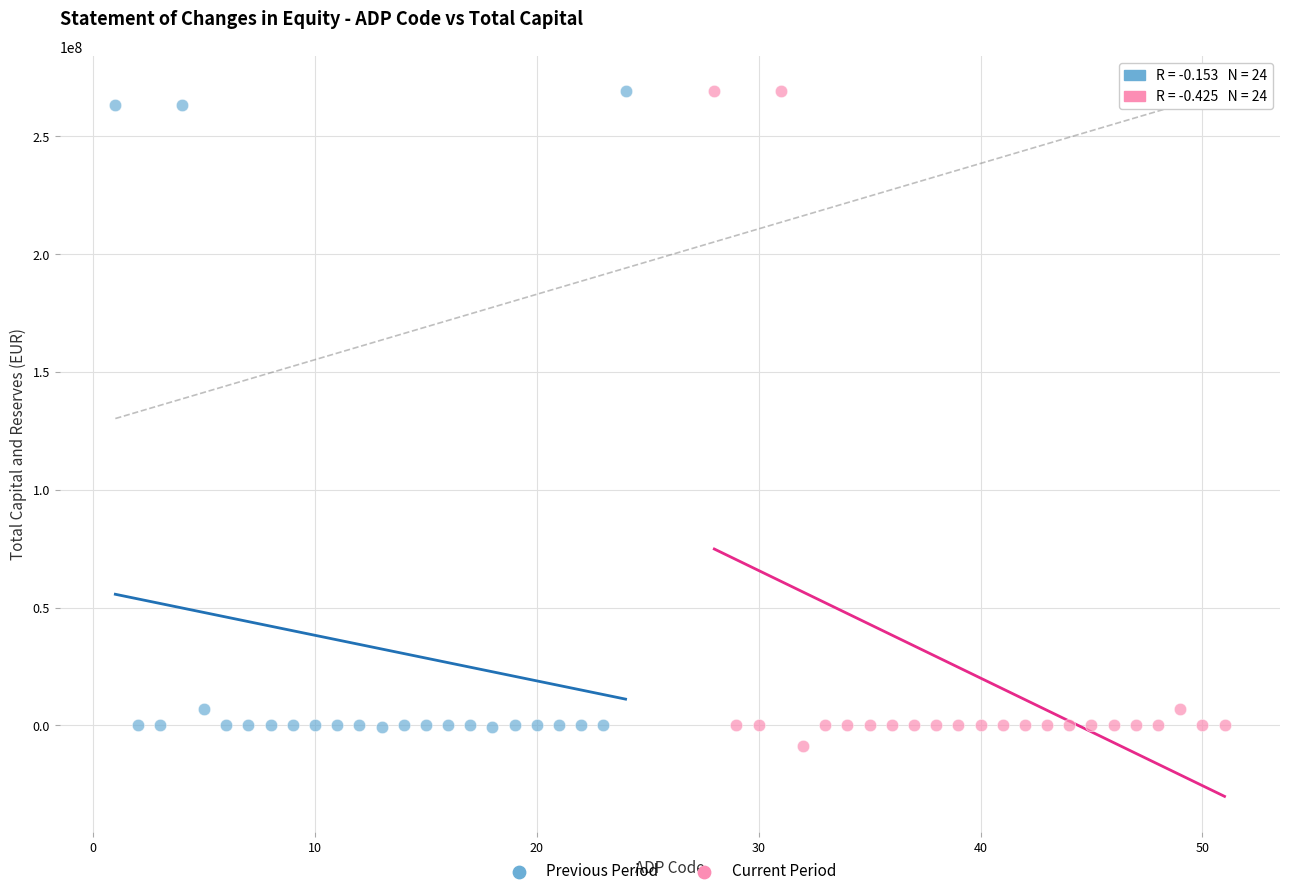

What are all the series names shown in the legend?

Previous Period, Current Period